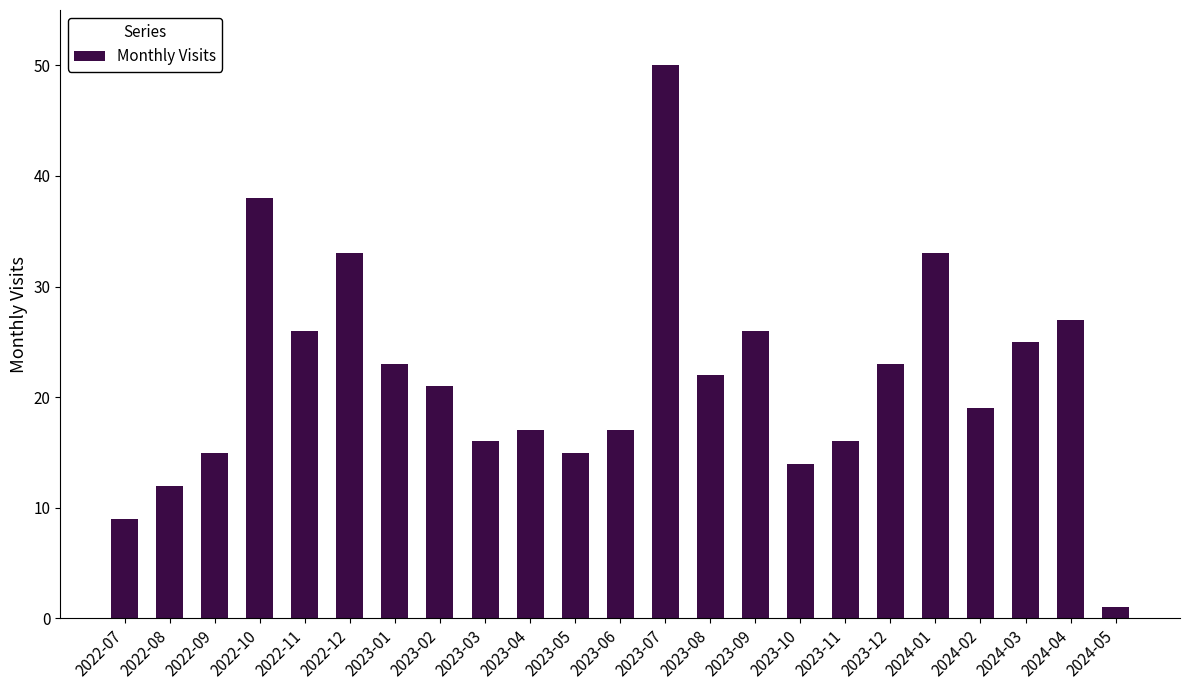

Reading left to right, transcribe all the data shown in this chart.

2022-07=9	2022-08=12	2022-09=15	2022-10=38	2022-11=26	2022-12=33	2023-01=23	2023-02=21	2023-03=16	2023-04=17	2023-05=15	2023-06=17	2023-07=50	2023-08=22	2023-09=26	2023-10=14	2023-11=16	2023-12=23	2024-01=33	2024-02=19	2024-03=25	2024-04=27	2024-05=1